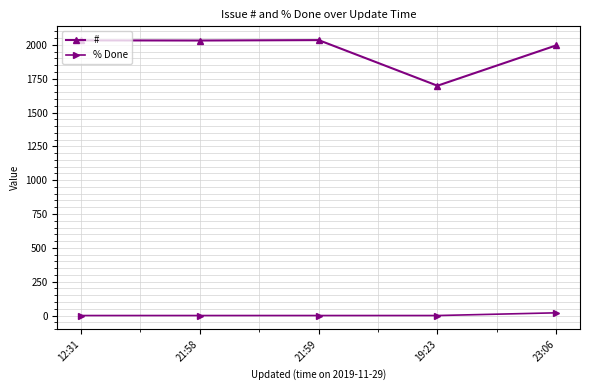

True or false: # and % Done cross at least once.

False